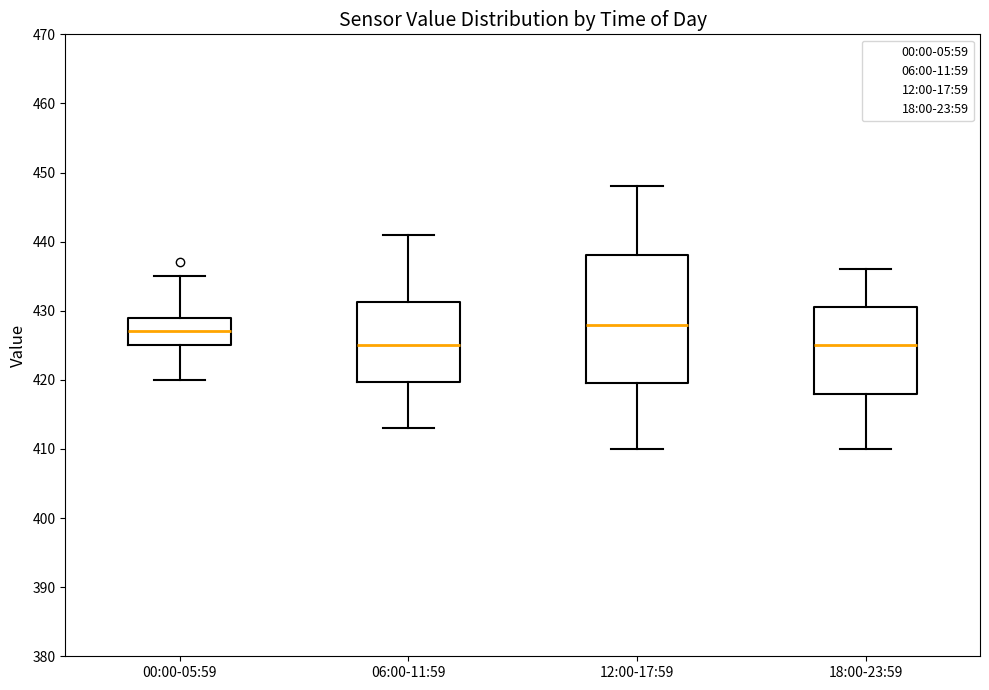

Which box's median line is the highest?

12:00-17:59